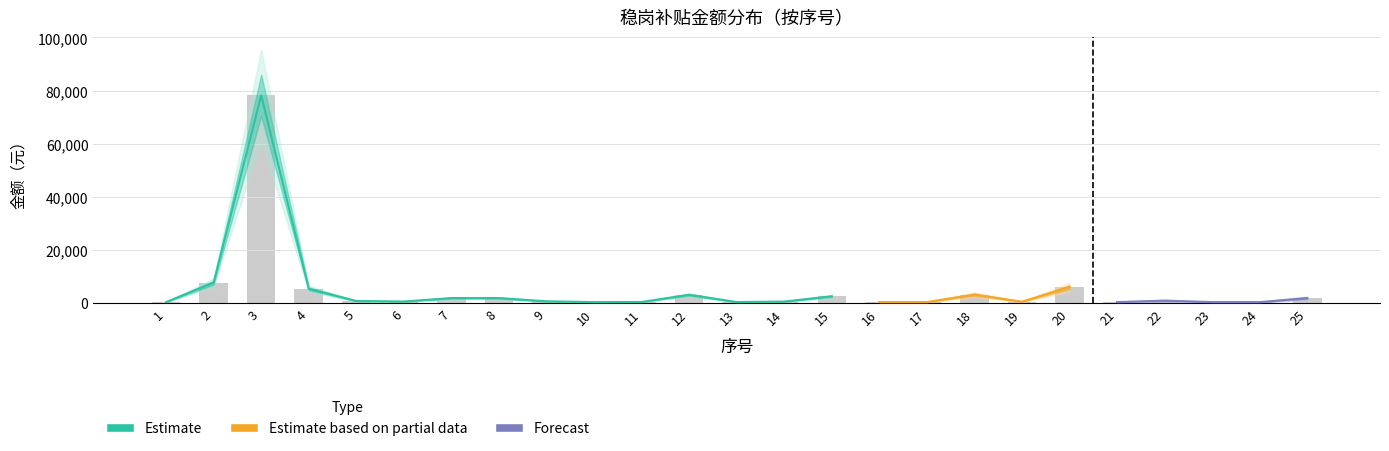

Which label corresponds to the smallest value in the chart?

1